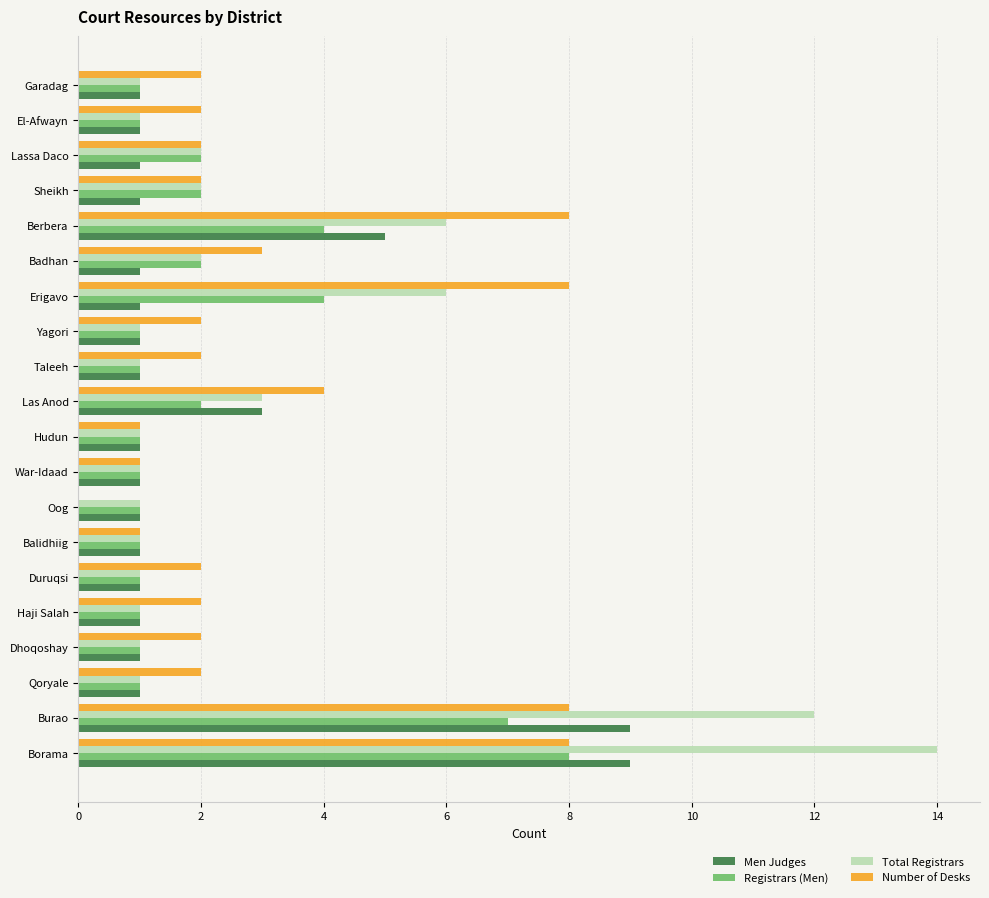

What is the sum of all Registrars (Men) values?

43